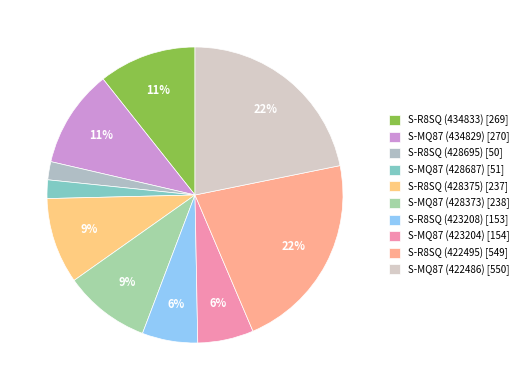

What percentage is the S-MQ87 (423204) [154] slice, to the nearest percent?

6%